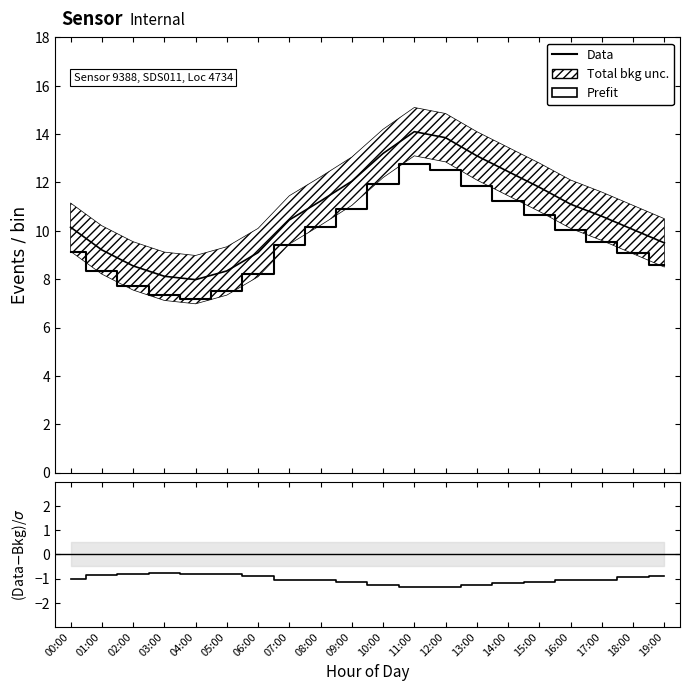

True or false: (Data-Bkg)/σ and Prefit intersect in this chart.

False